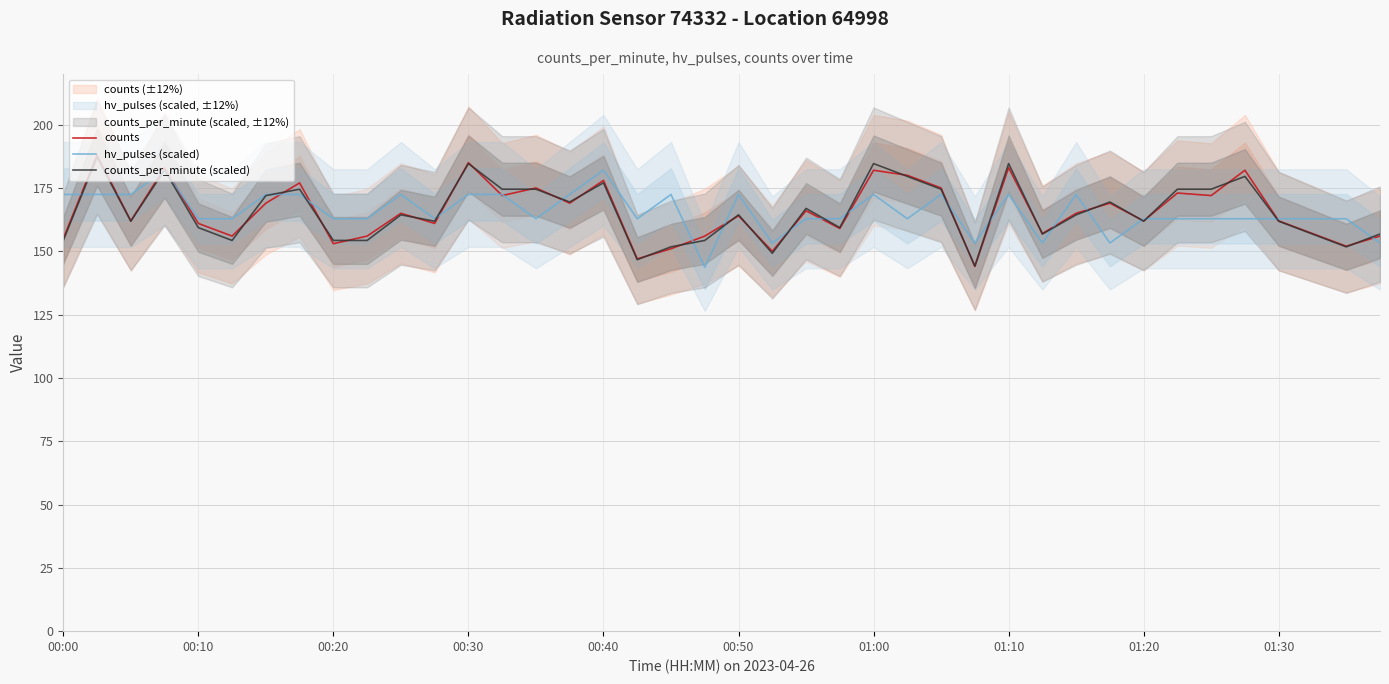

Count the number of data series in this chart.

3